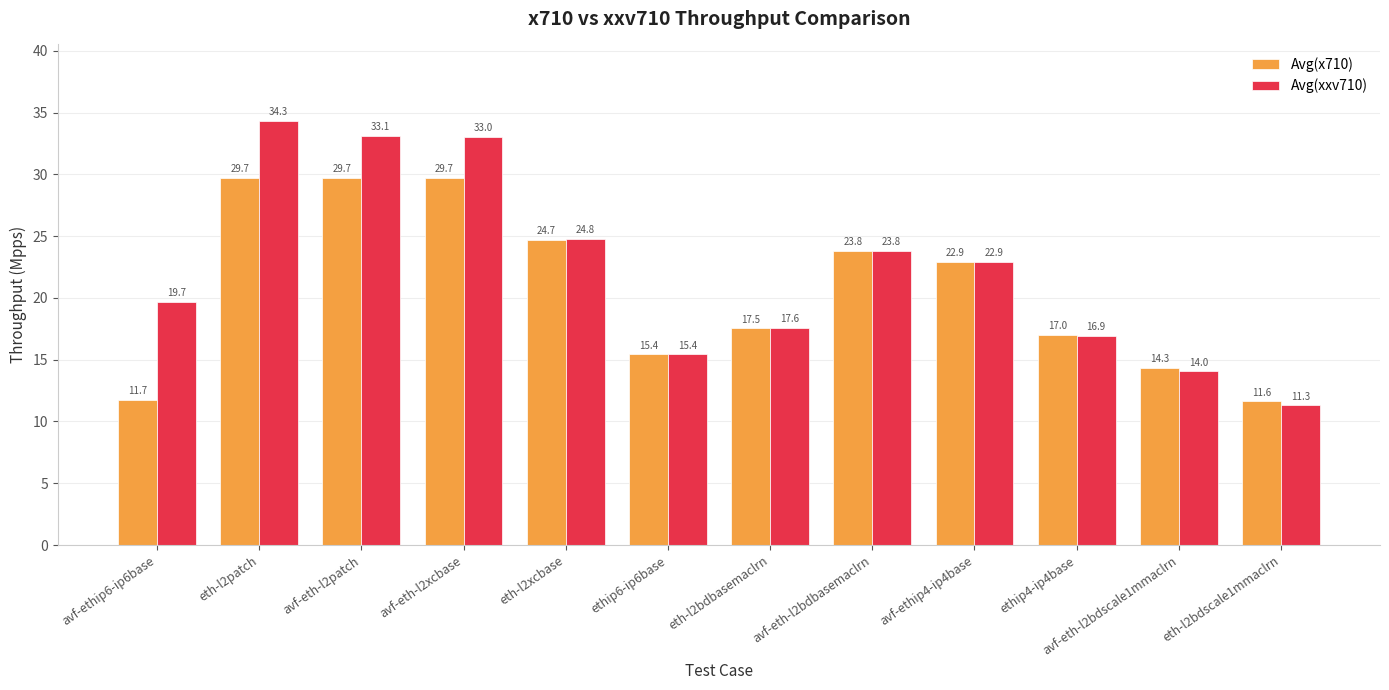

List the series in order of their overall mean, highest first.

Avg(xxv710), Avg(x710)